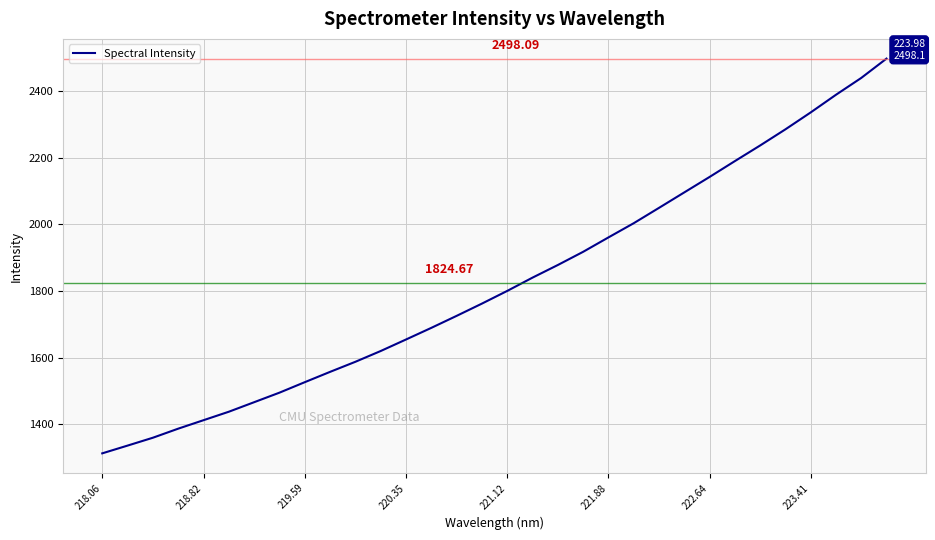

What is the difference between the maximum and minimum values?

1185.9